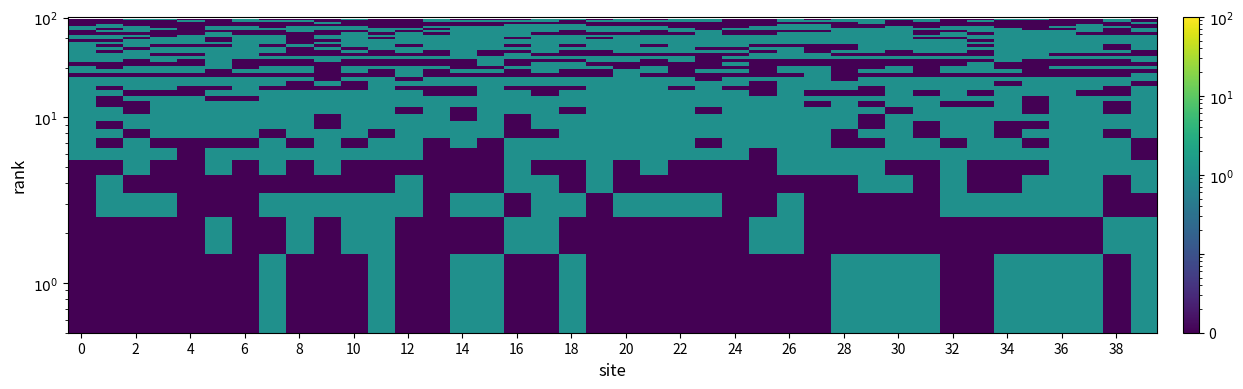

How many data points does each series have?

40